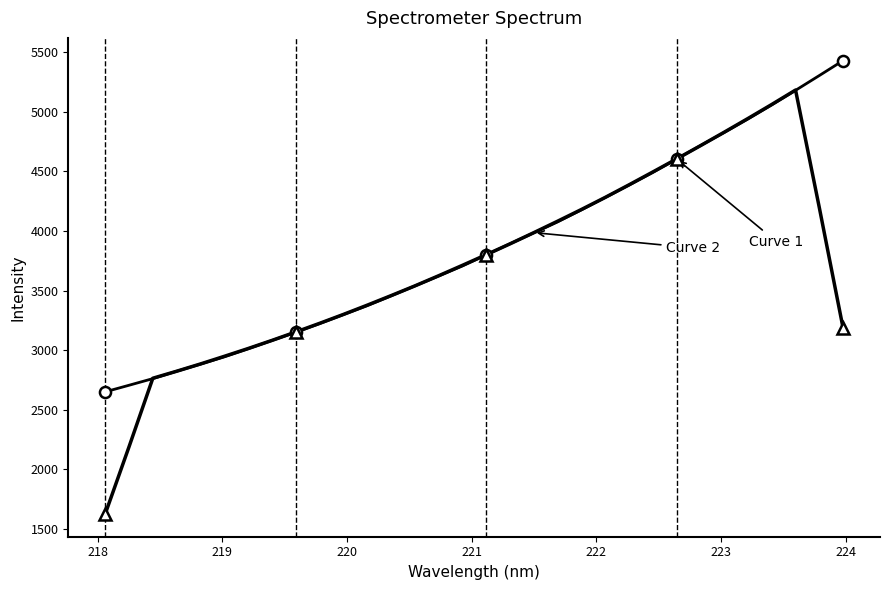

What is the maximum value shown in the chart?

5431.1